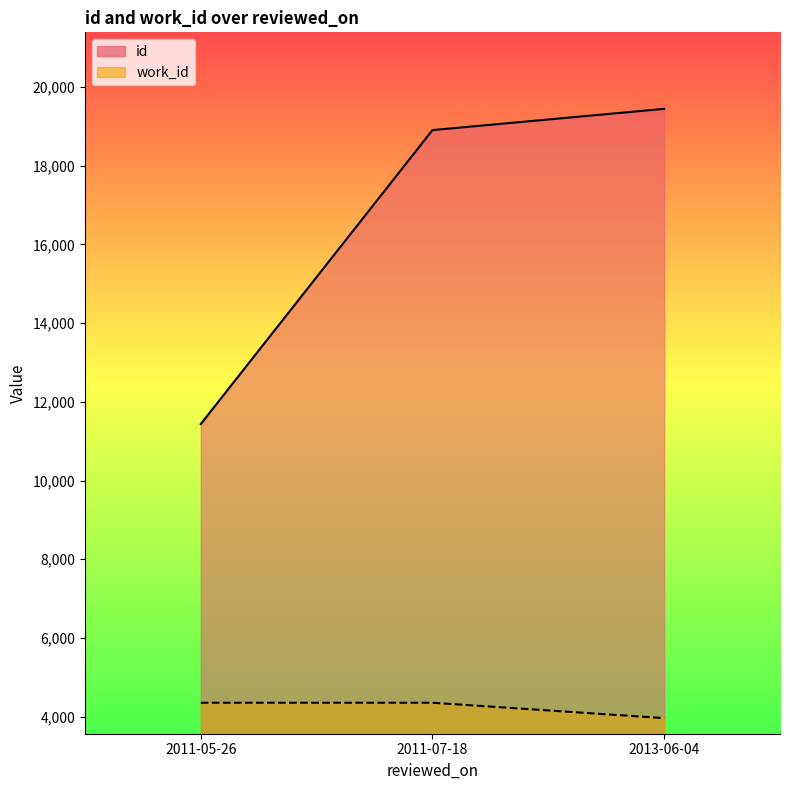

What is the greatest value displayed?

19444